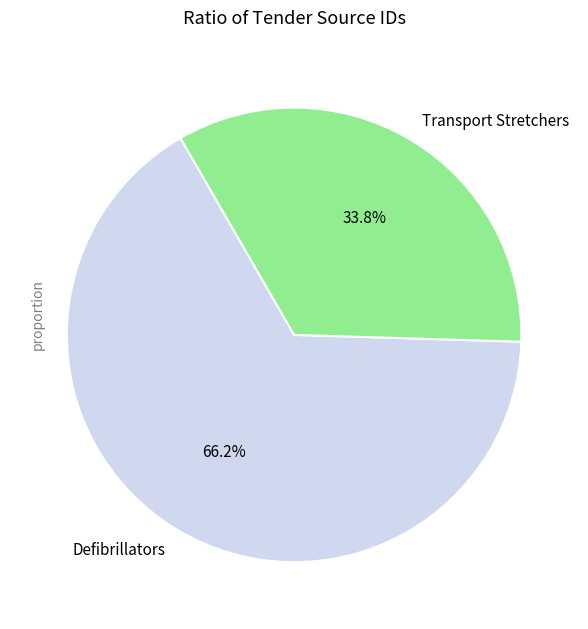

Does any single category account for the majority?

Yes